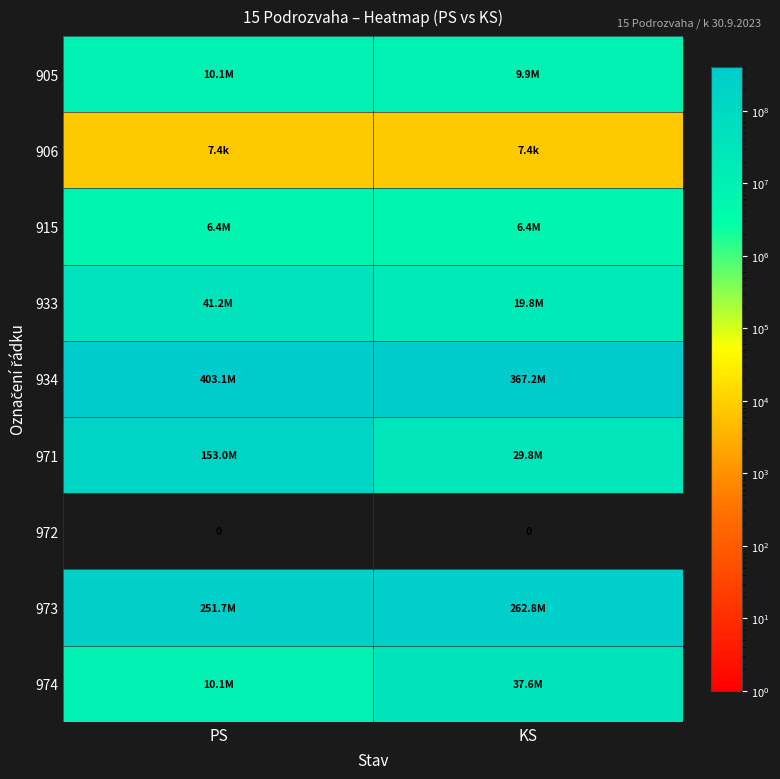

True or false: 971 has a value of 152956852.4 at PS.

True